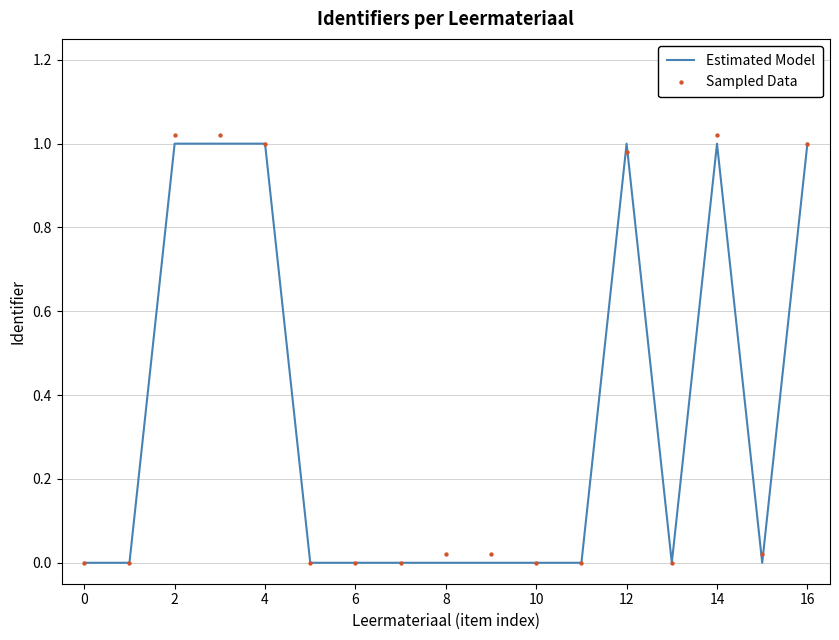

Which series has the widest spread of Y values?

Sampled Data